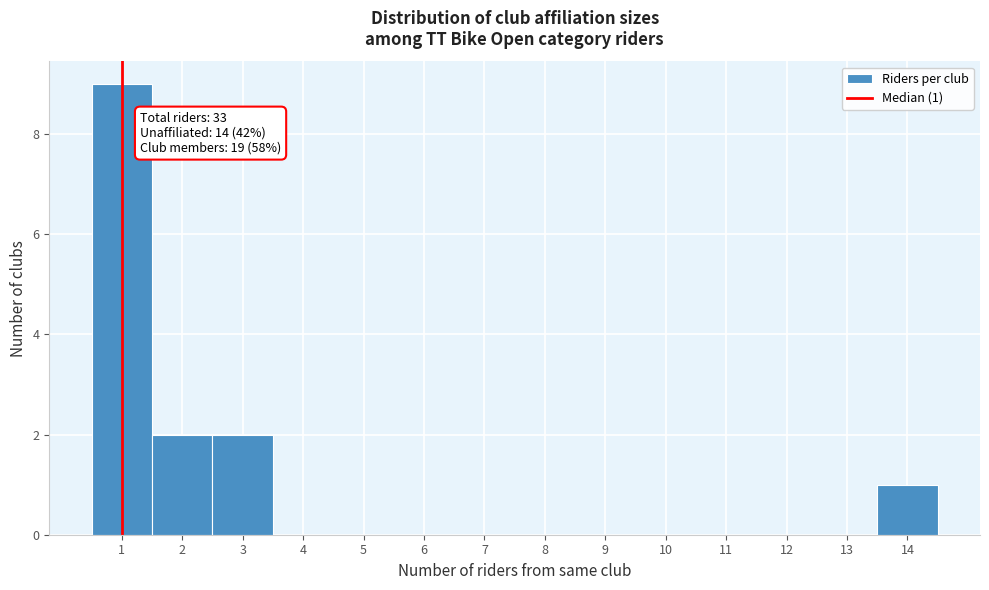

Which range on the x-axis has the tallest bar?

0.5 to 1.5